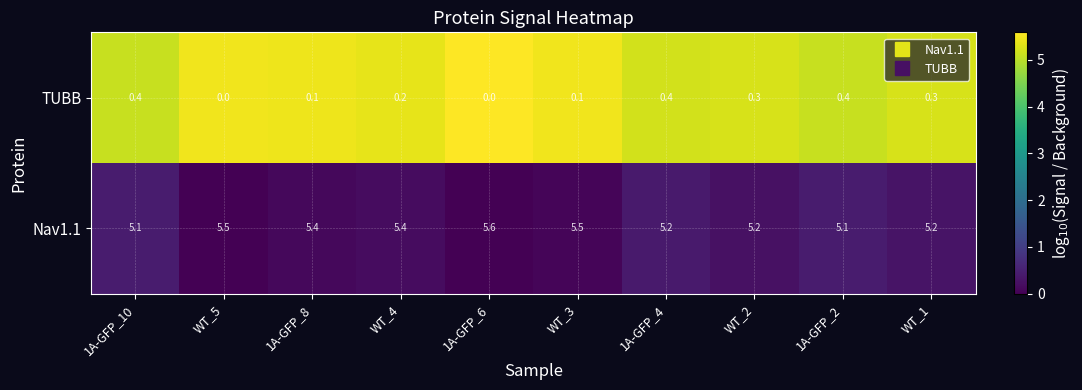

At how many categories does at least one series exceed 2?

10